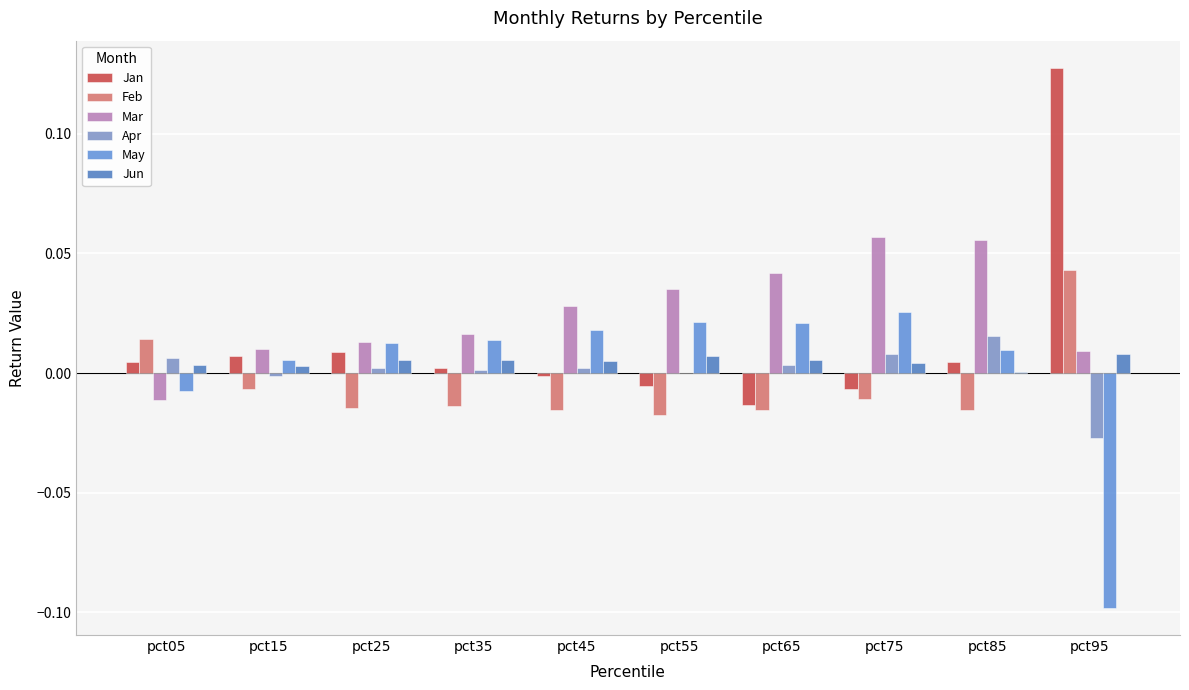

At pct95, list the series in order from largest to smallest.

Jan, Feb, Mar, Jun, Apr, May